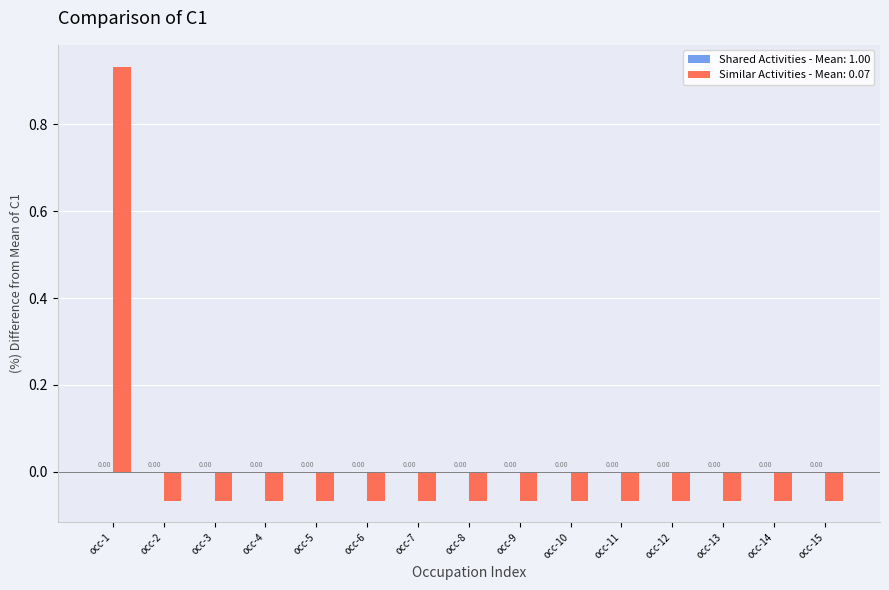

How many bars are there in total?

15